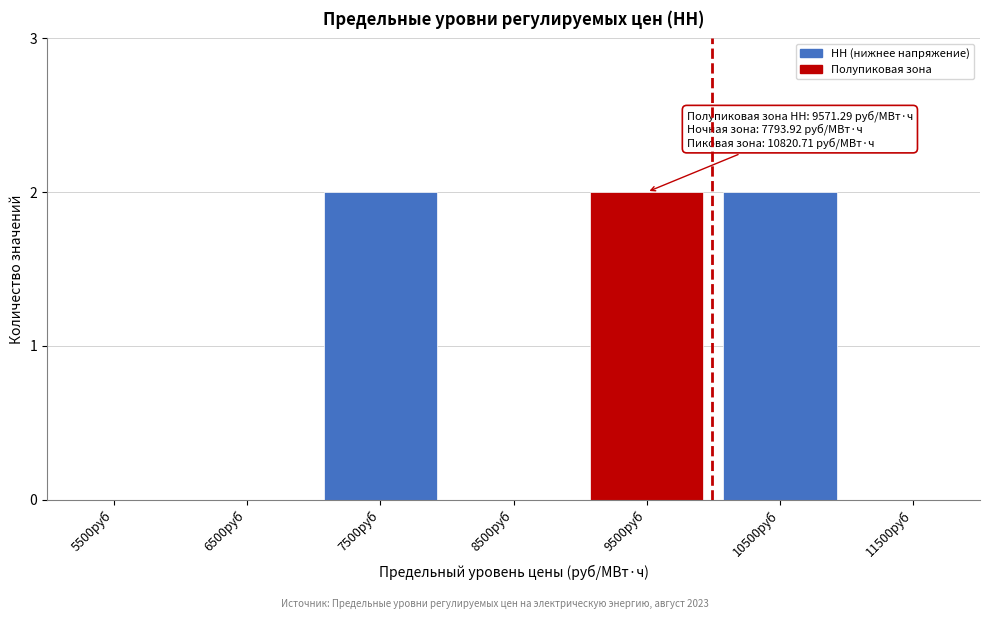

Reading left to right, list all the values displayed in this chart.

5500руб=0	6500руб=0	7500руб=2	8500руб=0	9500руб=2	10500руб=2	11500руб=0